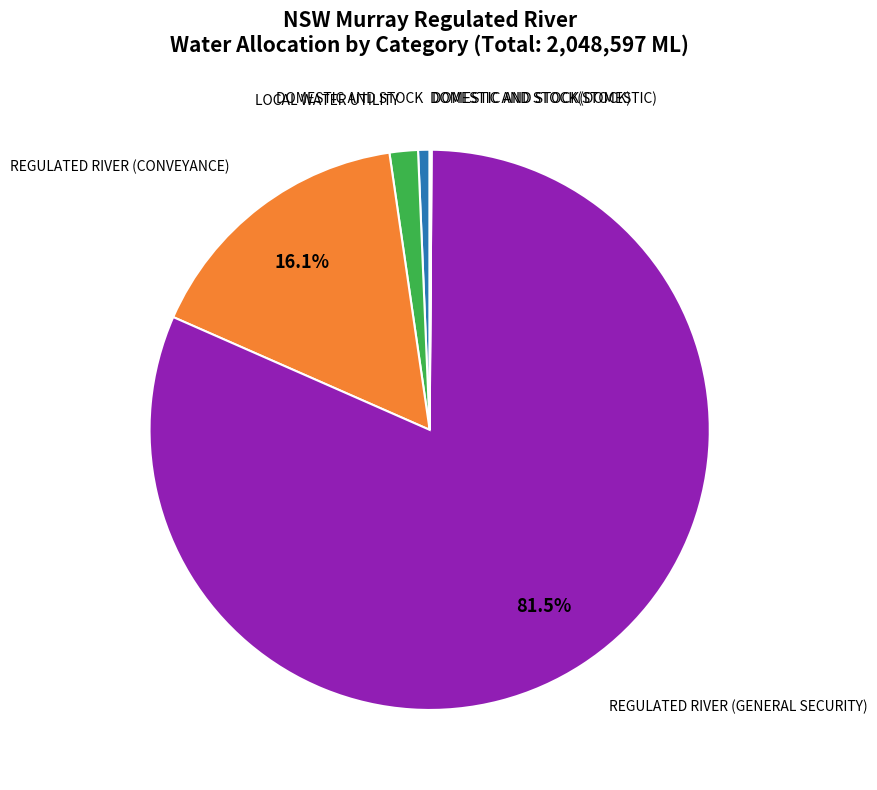

Does any single category account for the majority?

Yes